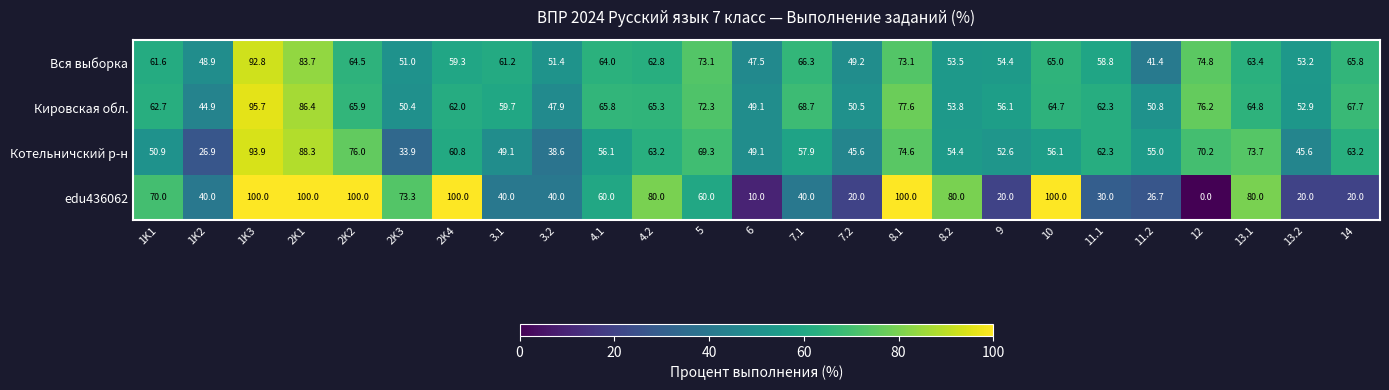

What is the difference between the Вся выборка values at 10 and 3.2?

13.6